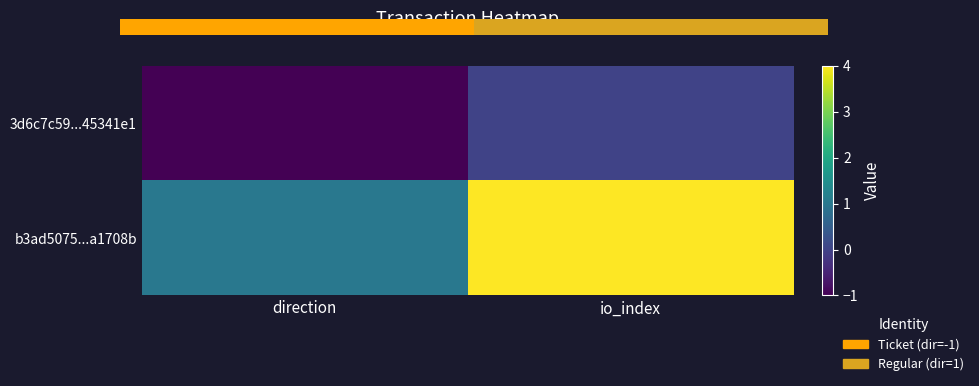

Where is b3ad5075...a1708b nearest to the value 2?

direction